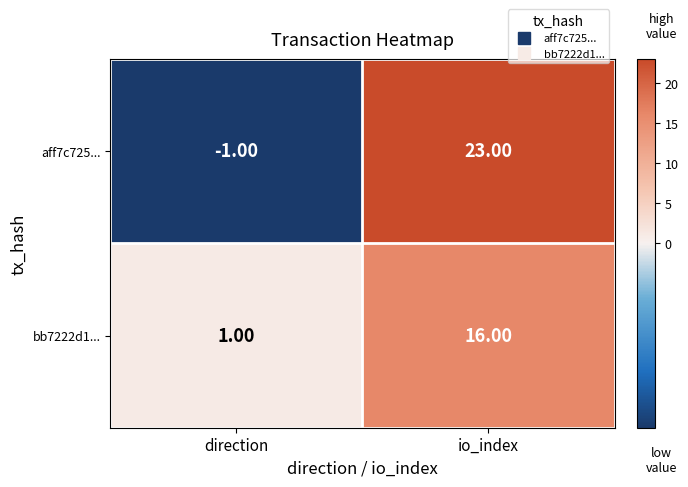

At which category is the sum across all series the highest?

io_index